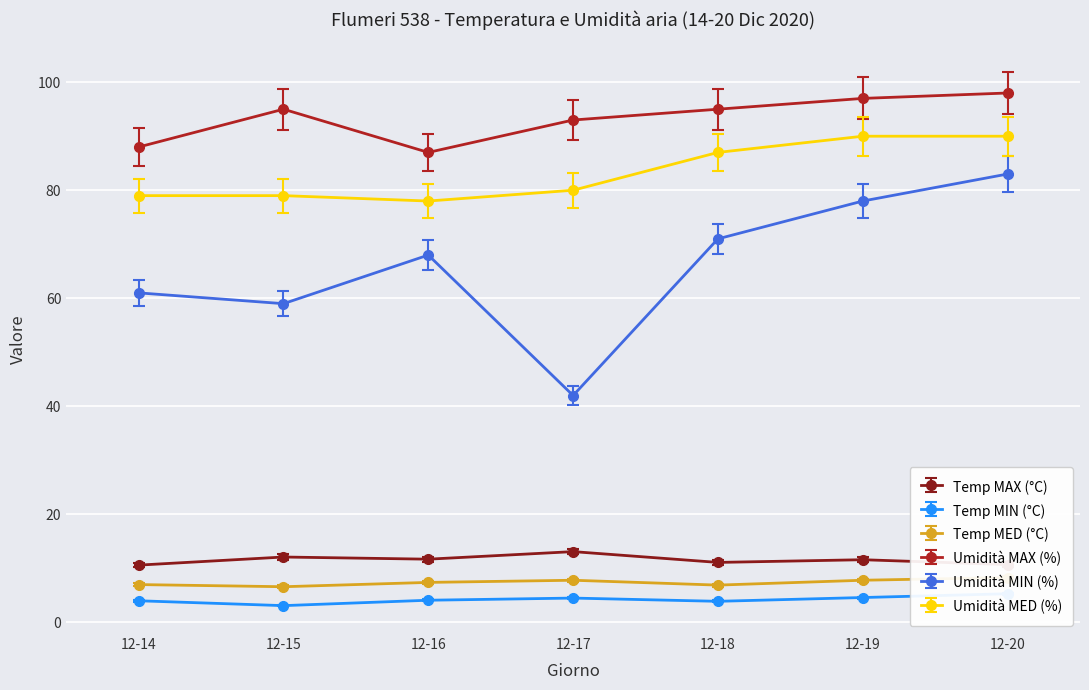

True or false: Umidità MAX (%) has a value of 141.3 at 12-15.

False